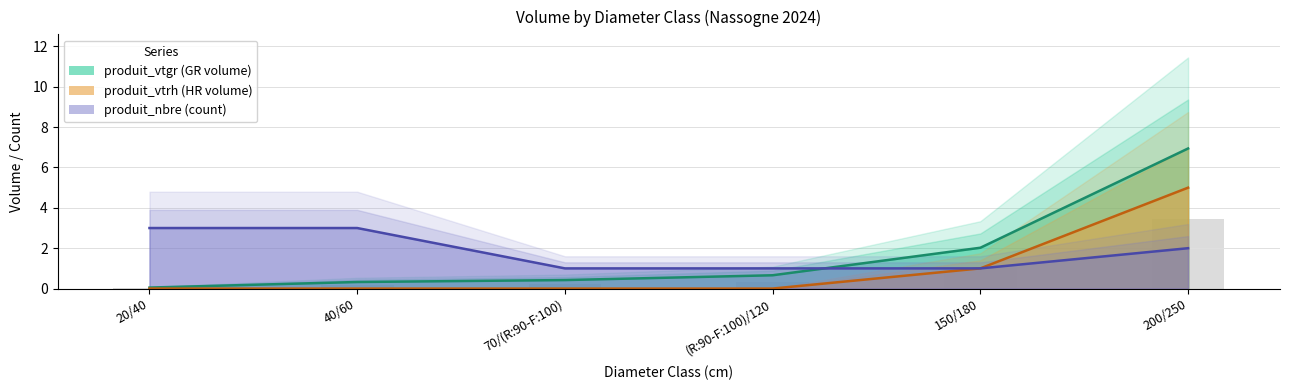

What is the sum of all produit_nbre values?

11.0